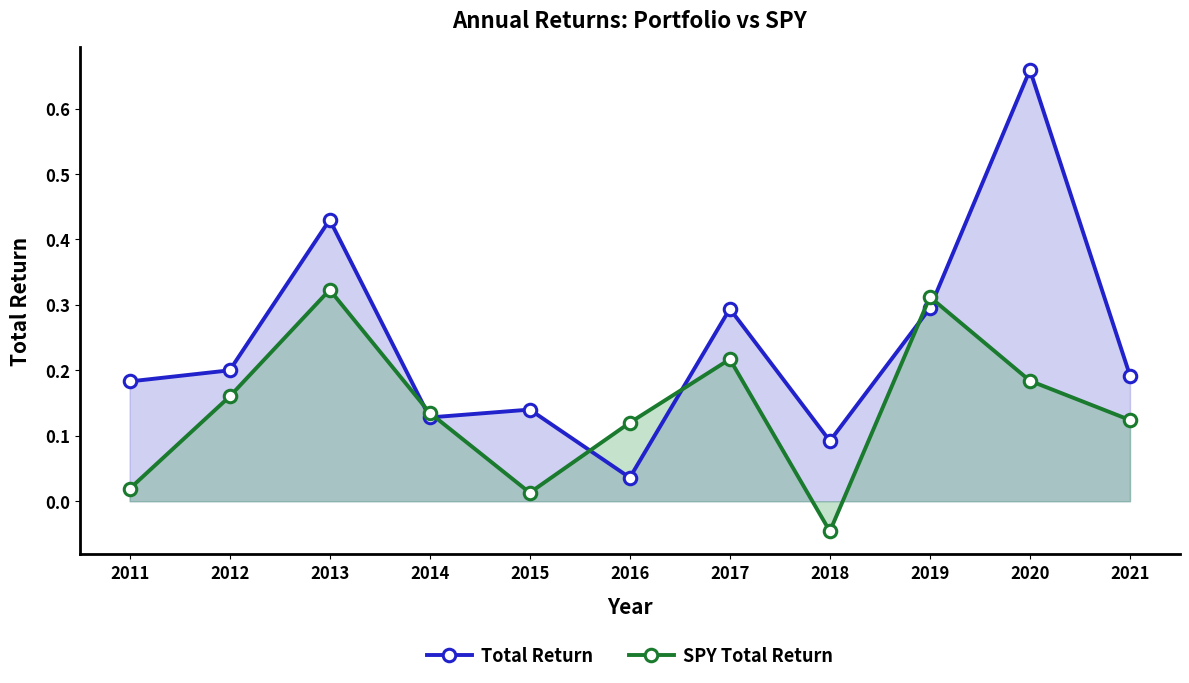

The value of Total Return at 2016 is 0.0. True or false?

False